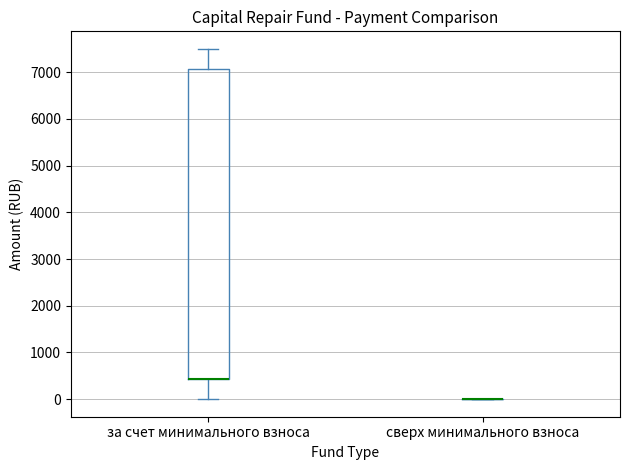

Reading left to right, read every box against the y-axis: the position of its median line, the range the box covers, and the ends of its whiskers. The values are not printed on the chart, so give them approximately, as read against the axis.

за счет минимального взноса: median 400 (drawn on the box's lower edge), box 400 to 7100, whiskers 0 to 7500
сверх минимального взноса: box collapsed to a line at 0, whiskers 0 to 0